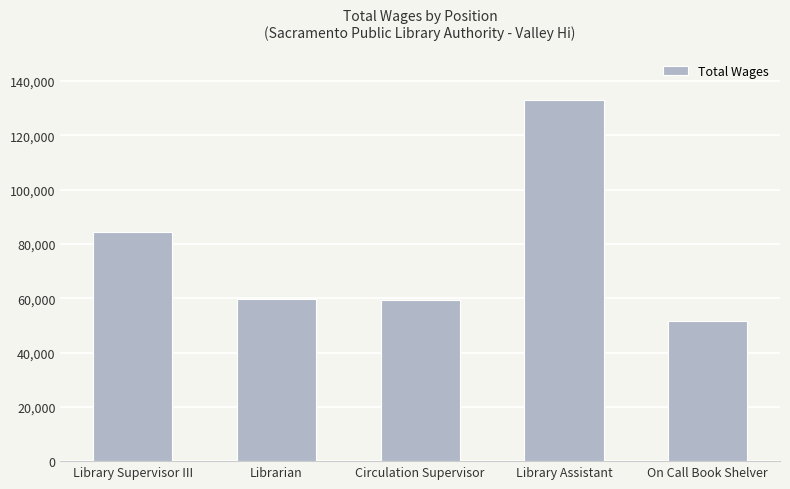

What is the difference between the maximum and second lowest values?

73707